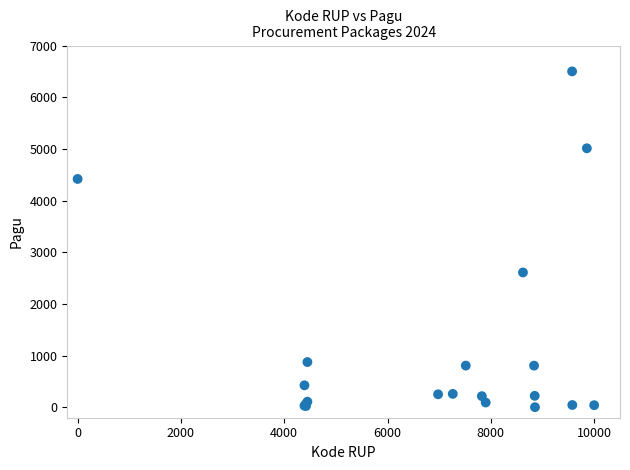

What Y value in the scatter plot is closest to 3252?

2610.3